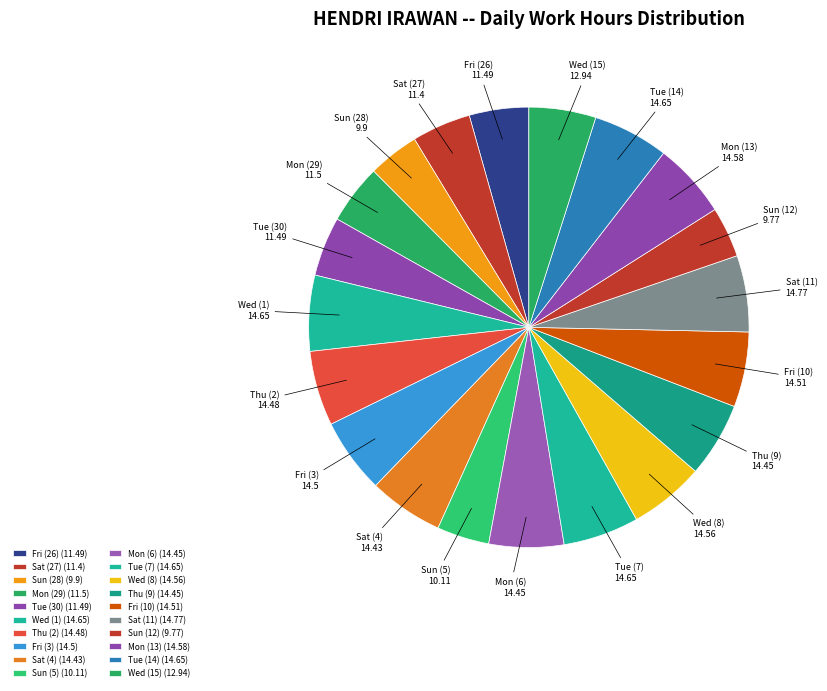

To the nearest percent, what is the average slice percentage?

5%